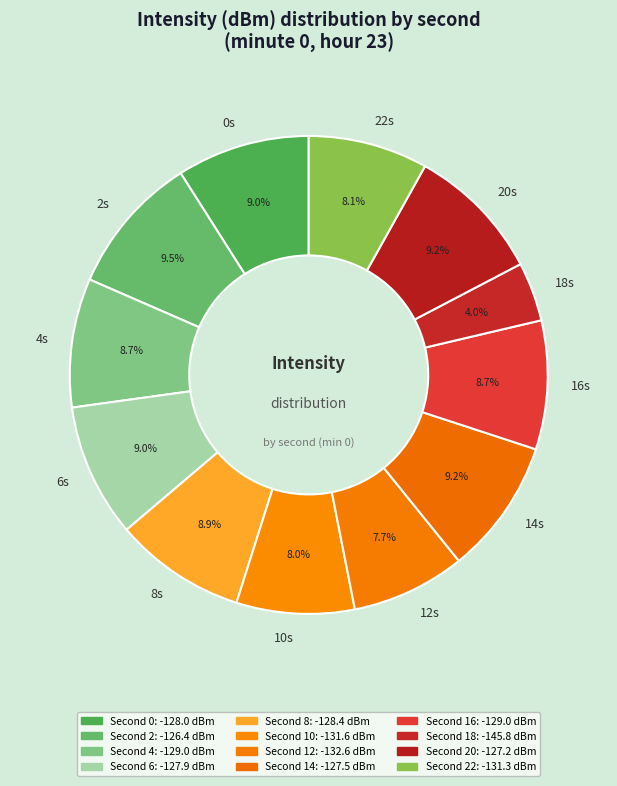

How much of the chart is everything except 18s?

96.0%